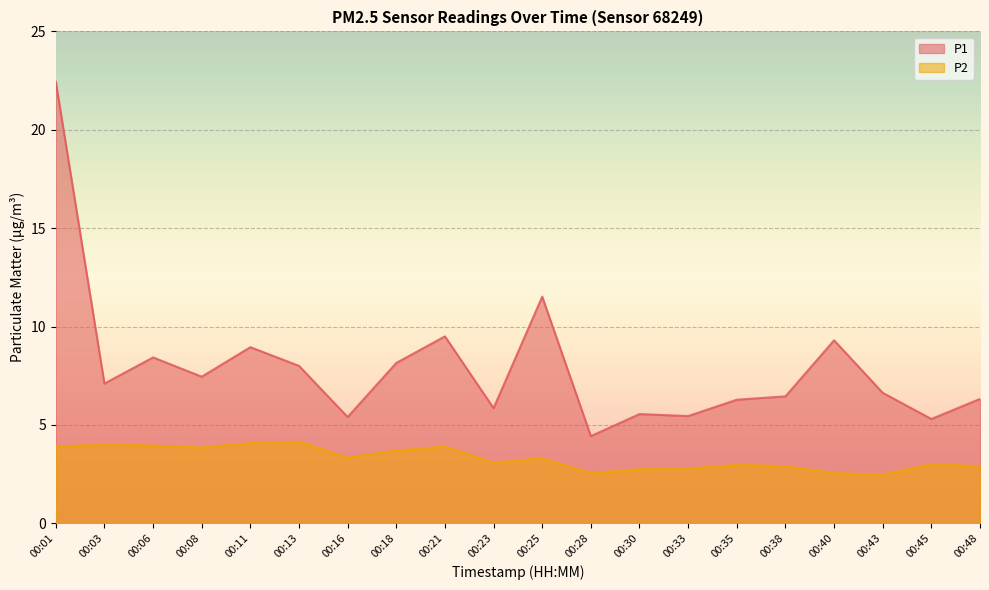

Reading left to right, list all the values displayed in this chart.

P1: 22.4	7.1	8.4	7.5	8.9	8.0	5.4	8.2	9.5	5.8	11.5	4.4	5.5	5.5	6.3	6.5	9.3	6.6	5.3	6.3
P2: 3.9	4.0	4.0	3.9	4.1	4.2	3.3	3.7	3.9	3.1	3.3	2.5	2.8	2.8	3.0	2.9	2.5	2.5	3.0	2.9